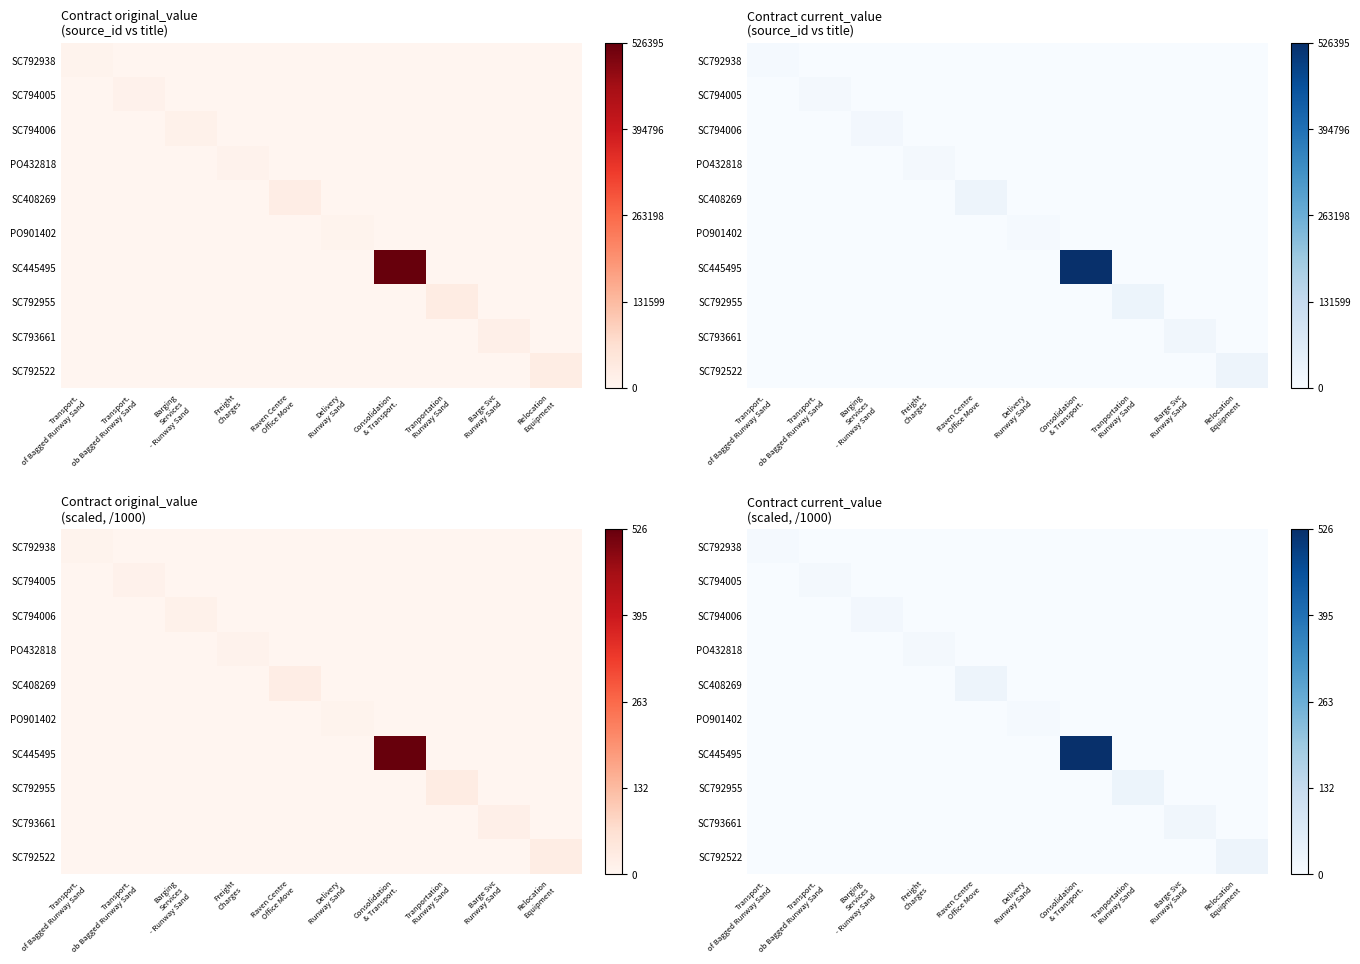

The value of SC792938 at Relocation Equipment is 2.7. True or false?

False